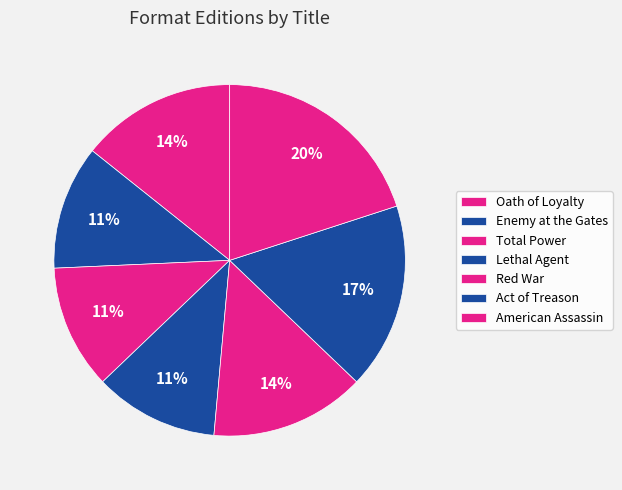

Rank the categories by value from highest to lowest.

American Assassin, Act of Treason, Oath of Loyalty, Red War, Enemy at the Gates, Total Power, Lethal Agent